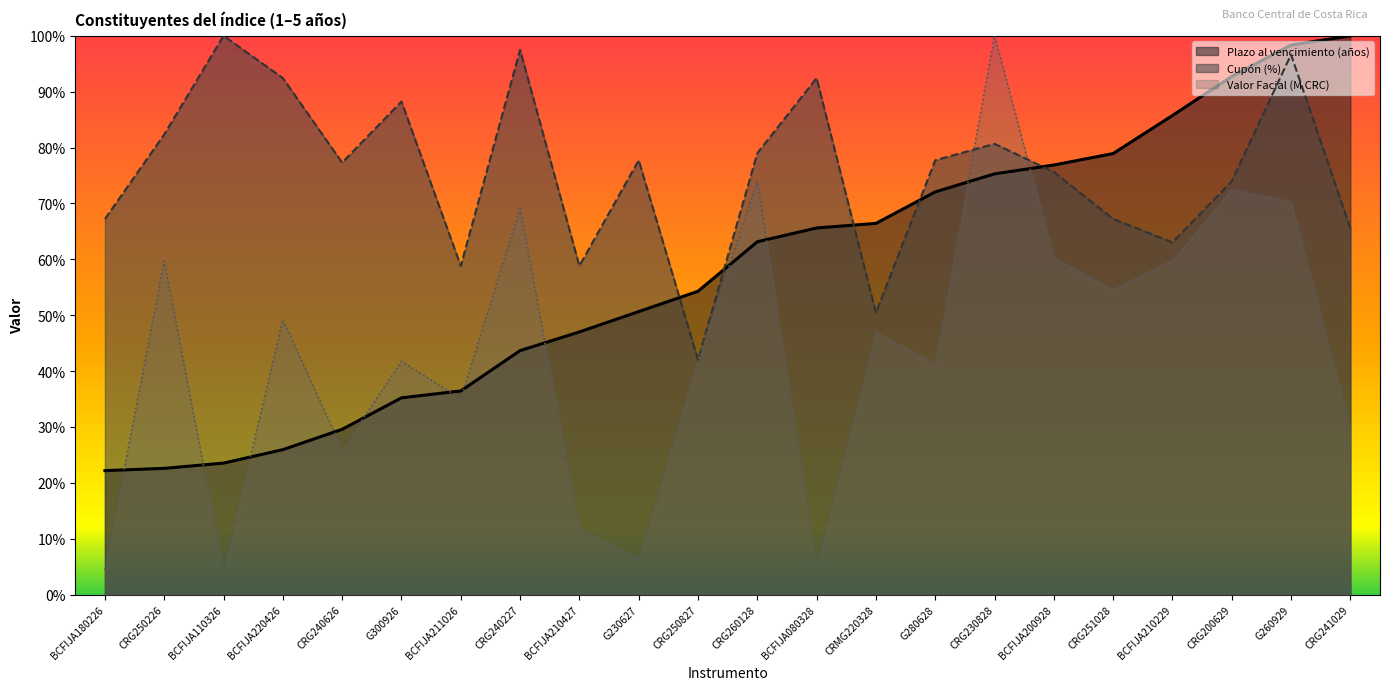

What position from the left is BCFIJA220426?

4